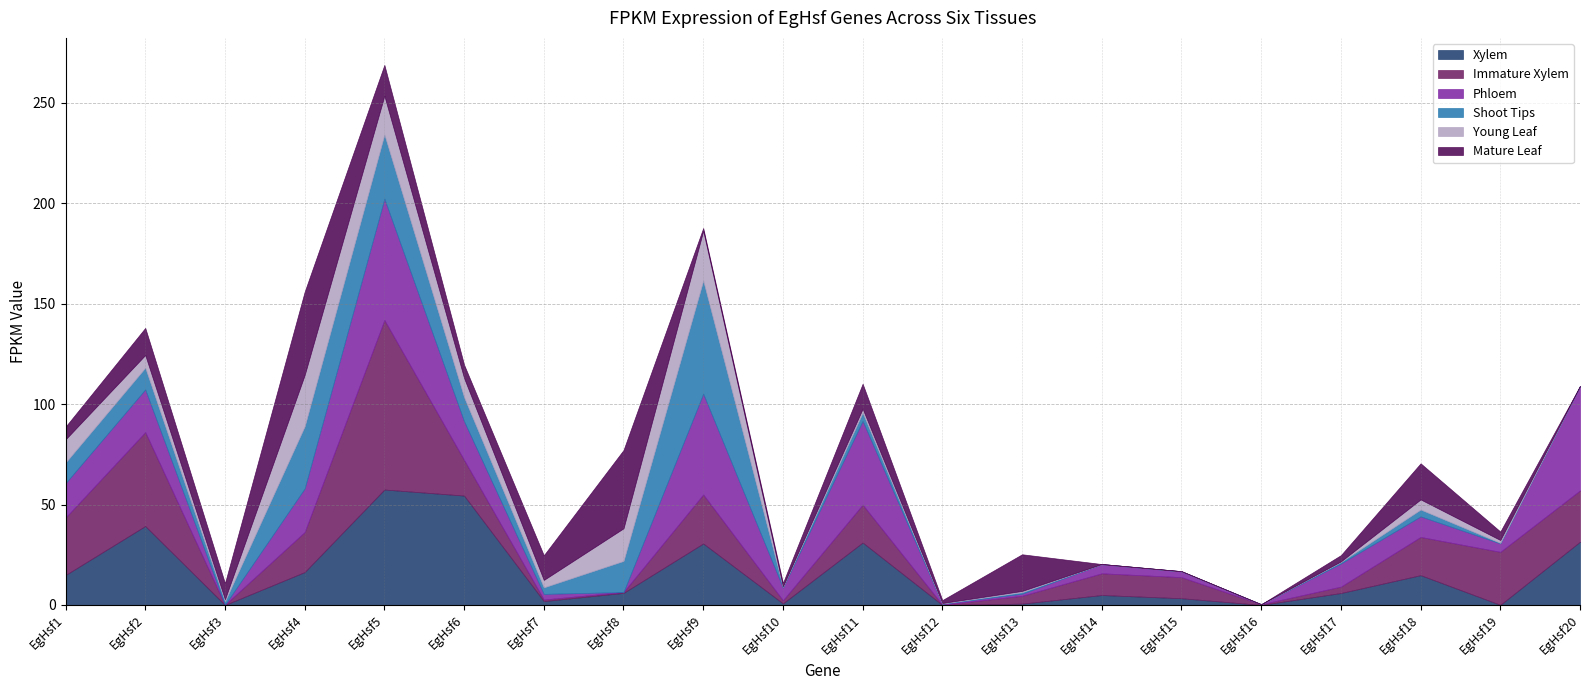

Which series ends up on top after the final intersection of Shoot Tips and Young Leaf?

Young Leaf